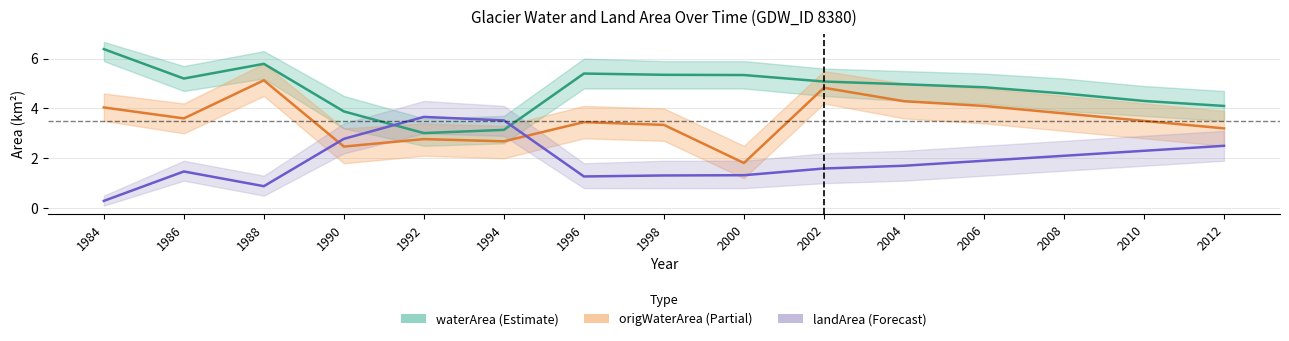

Reading left to right, extract all data points from this chart.

waterArea: 1984=6.4	1986=5.2	1988=5.8	1990=3.9	1992=3.0	1994=3.1	1996=5.4	1998=5.3	2000=5.3	2002=5.1	2004=5.0	2006=4.8	2008=4.6	2010=4.3	2012=4.1
origWaterArea: 1984=4.0	1986=3.6	1988=5.1	1990=2.5	1992=2.8	1994=2.7	1996=3.5	1998=3.3	2000=1.8	2002=4.8	2004=4.3	2006=4.1	2008=3.8	2010=3.5	2012=3.2
landArea: 1984=0.3	1986=1.5	1988=0.9	1990=2.8	1992=3.7	1994=3.5	1996=1.3	1998=1.3	2000=1.3	2002=1.6	2004=1.7	2006=1.9	2008=2.1	2010=2.3	2012=2.5